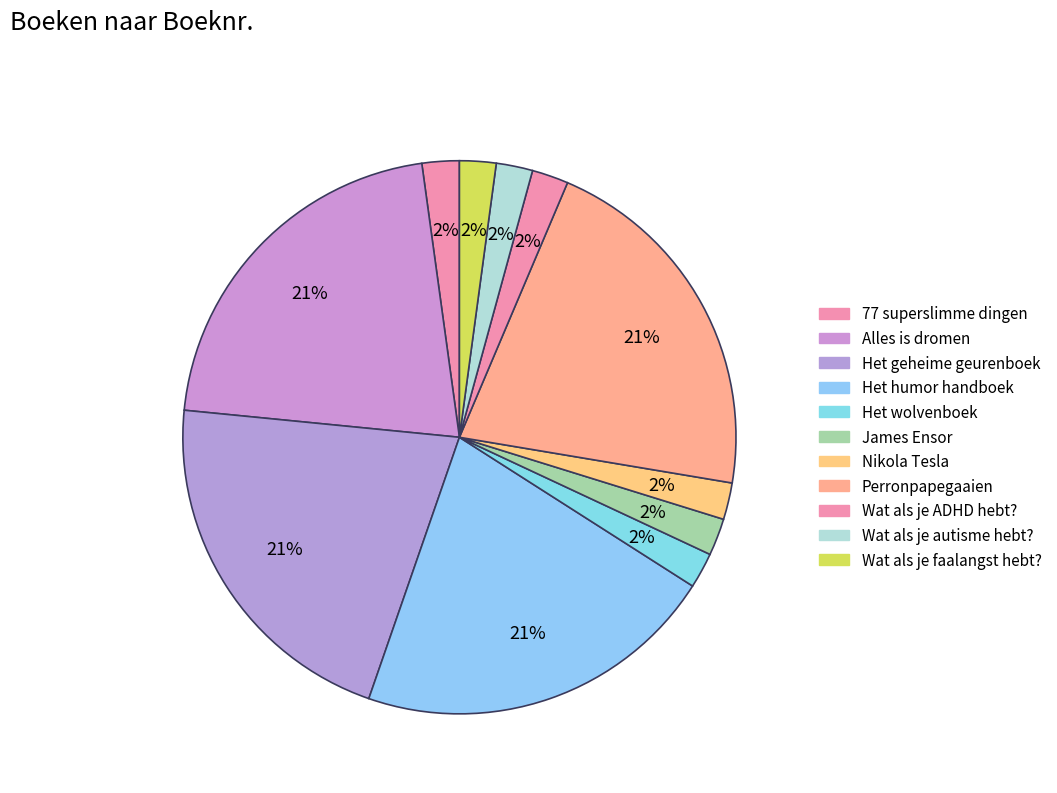

Count the number of slices in the pie.

11